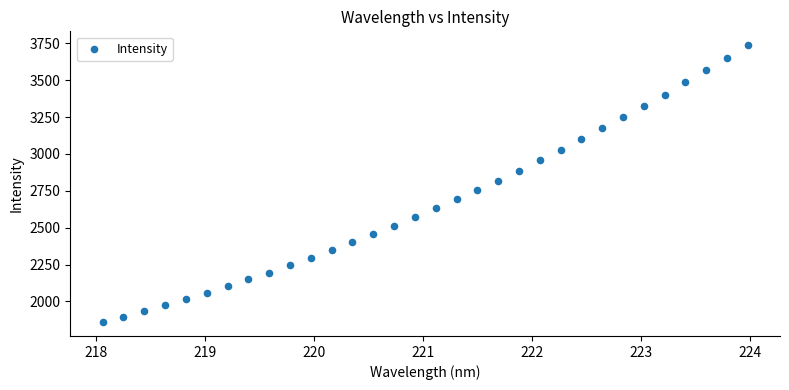

What is the range of X values (max minus min)?

5.9